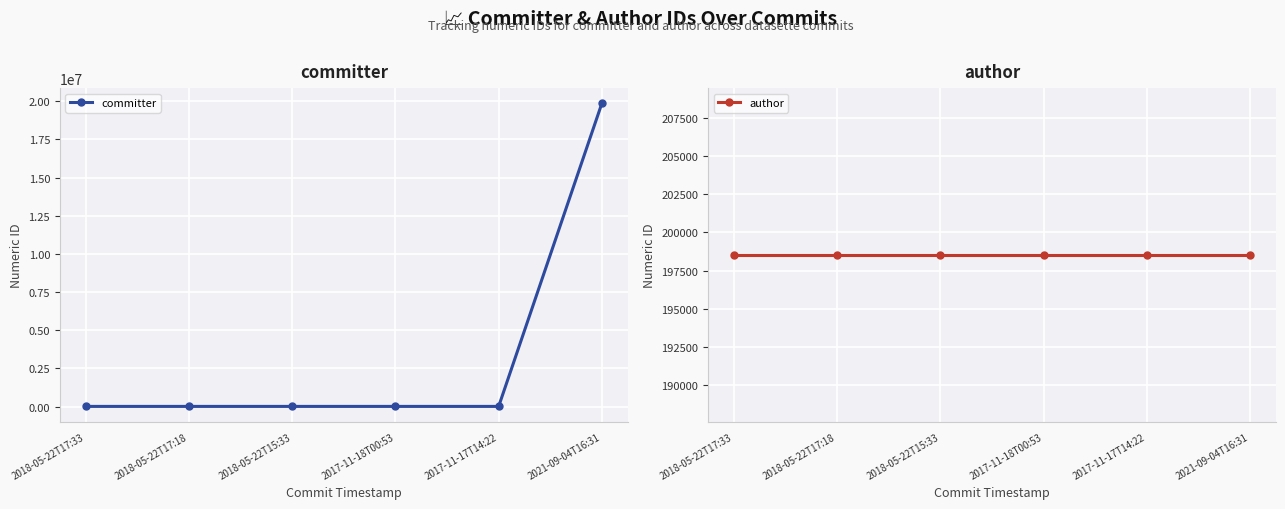

At how many categories does at least one series exceed 2474688?

1